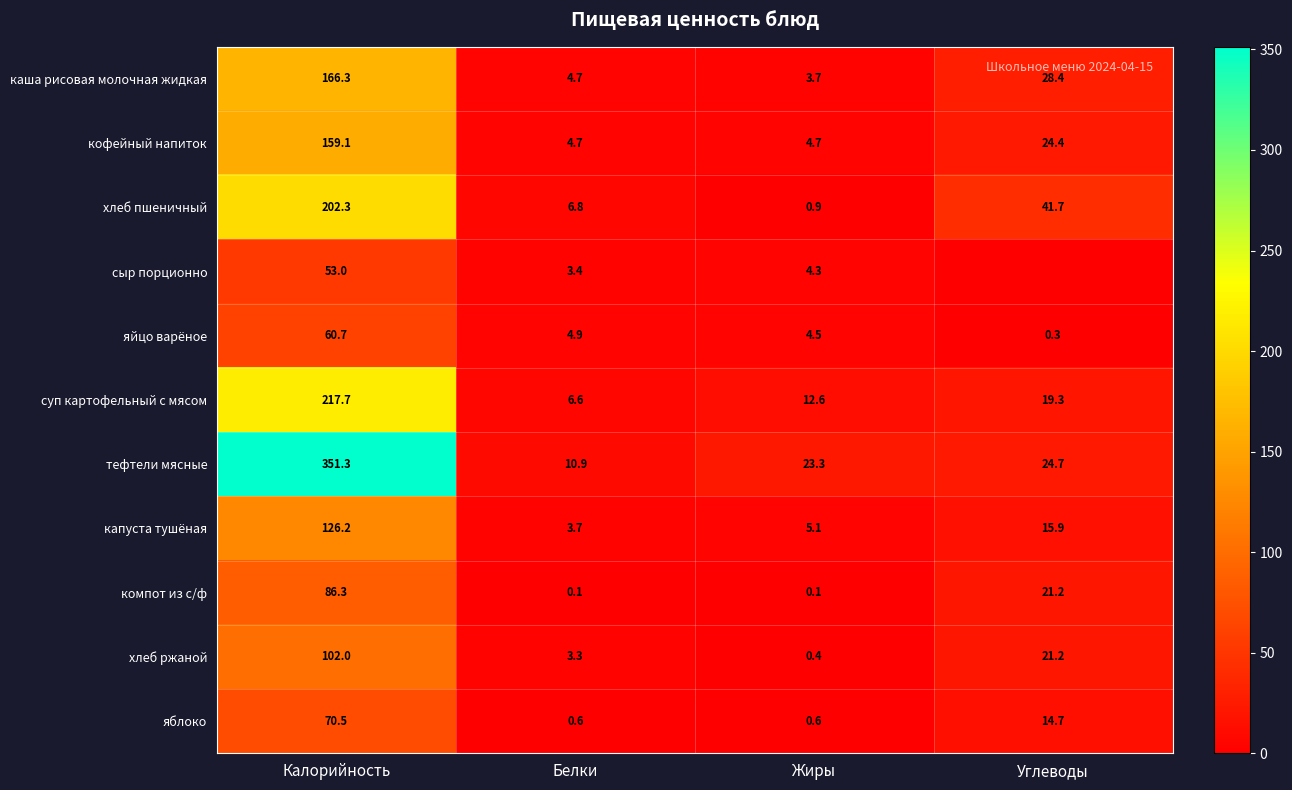

Is the value of суп картофельный с мясом at Жиры greater than the value of капуста тушёная at Углеводы?

No